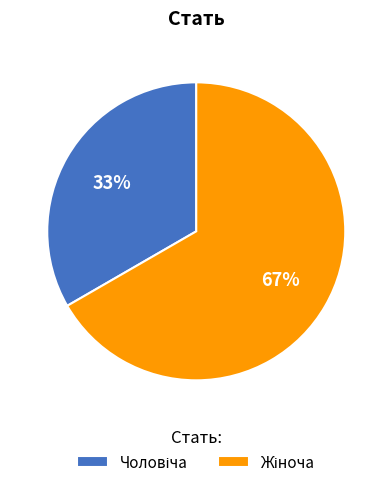

Count the number of slices in the pie.

2